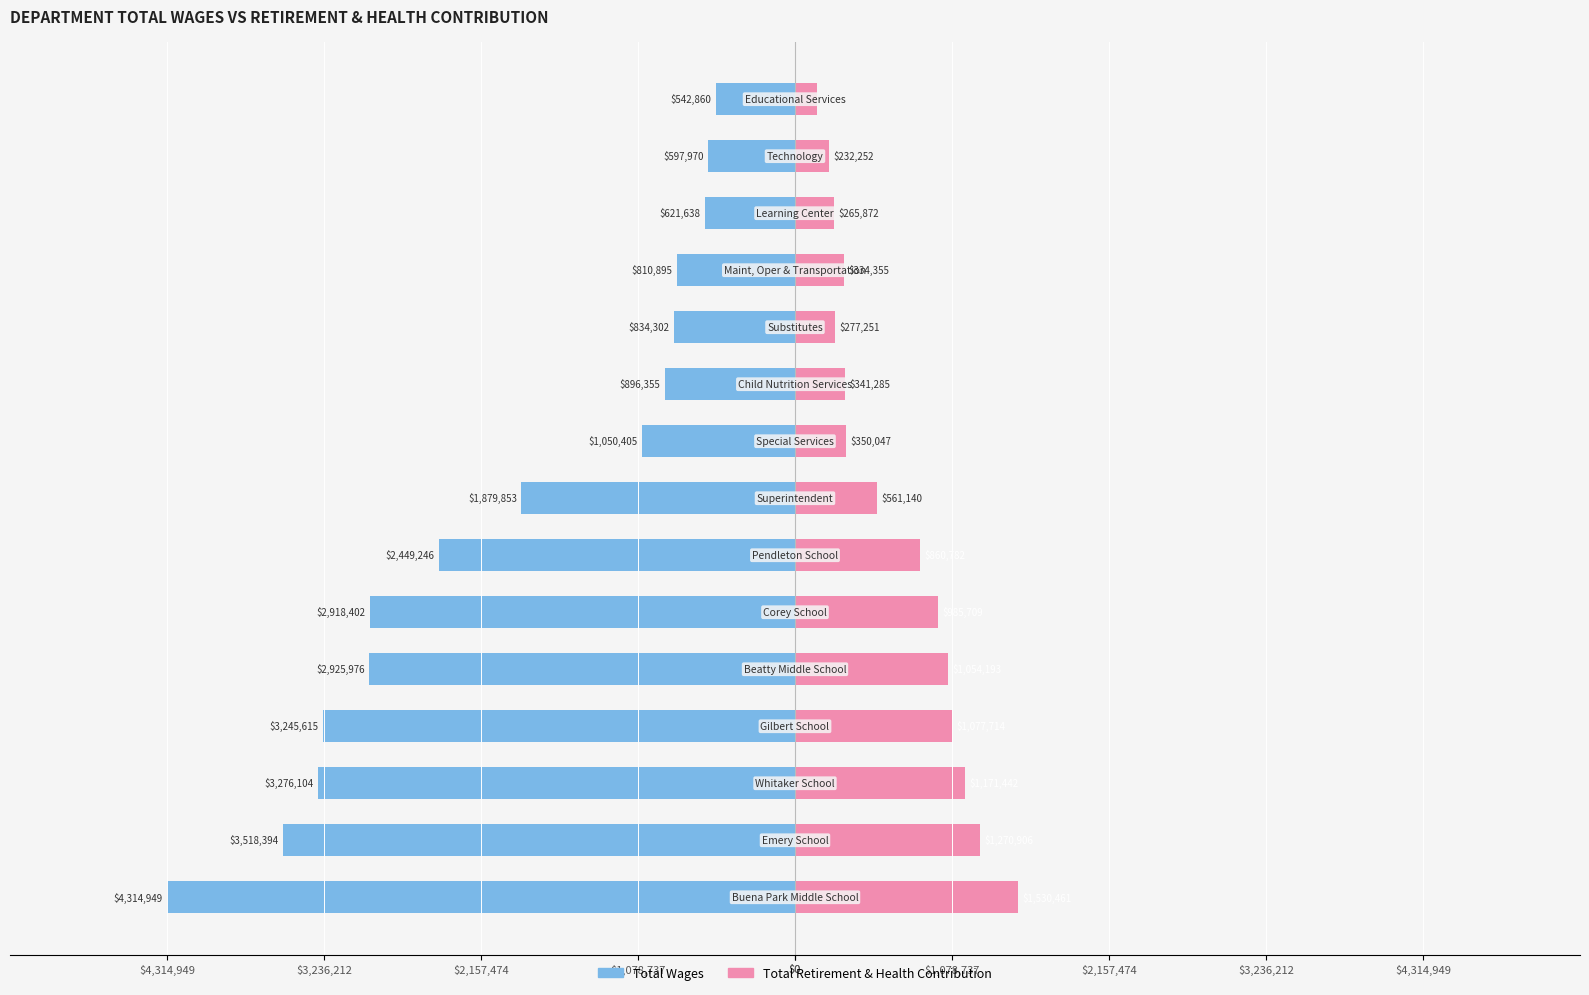

What is the highest value of the Total Retirement & Health Contribution series?

1530461